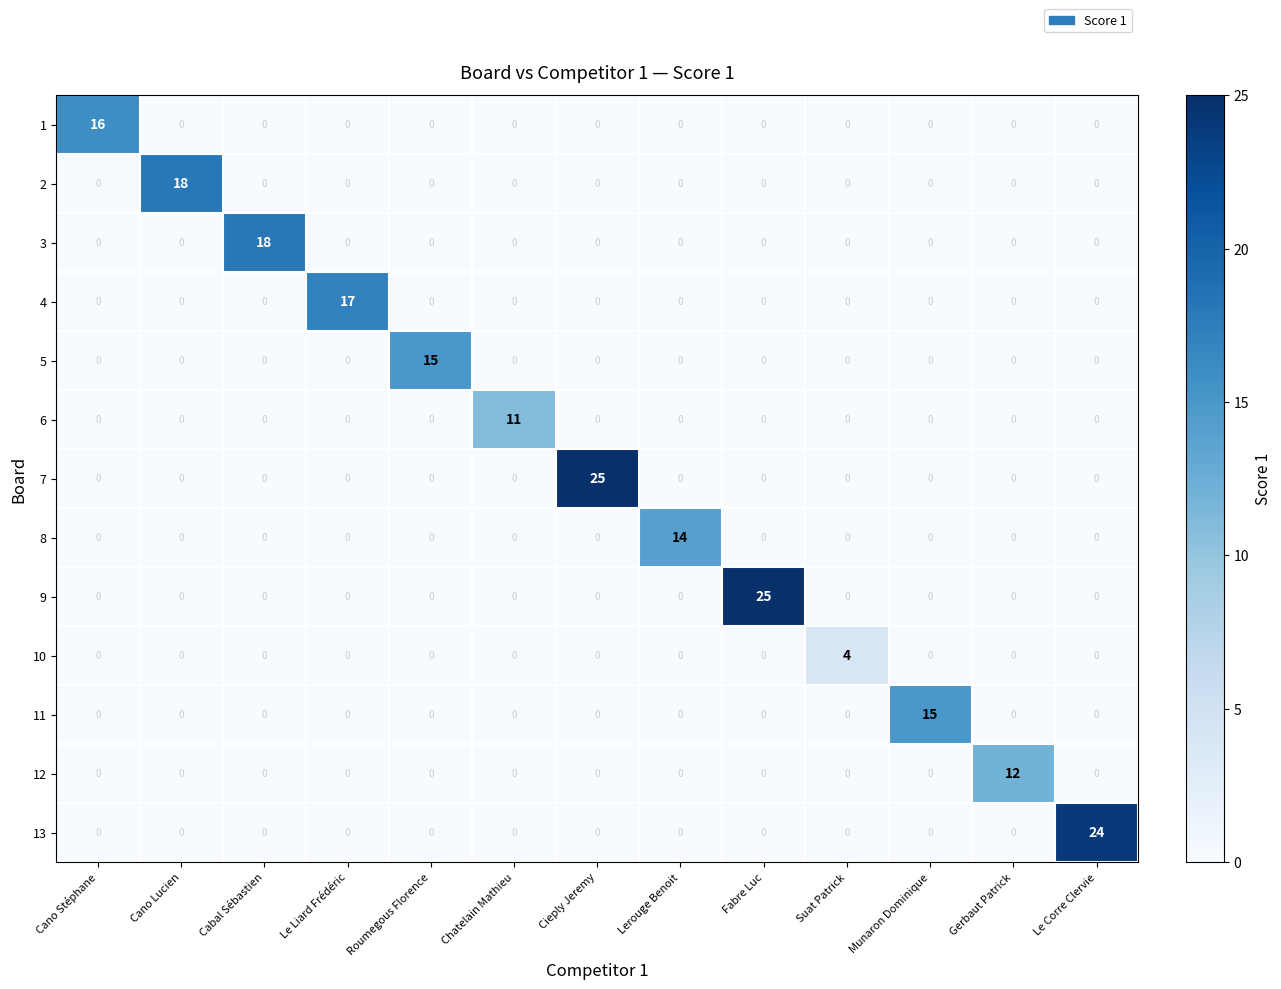

At how many categories does at least one series exceed 20?

3